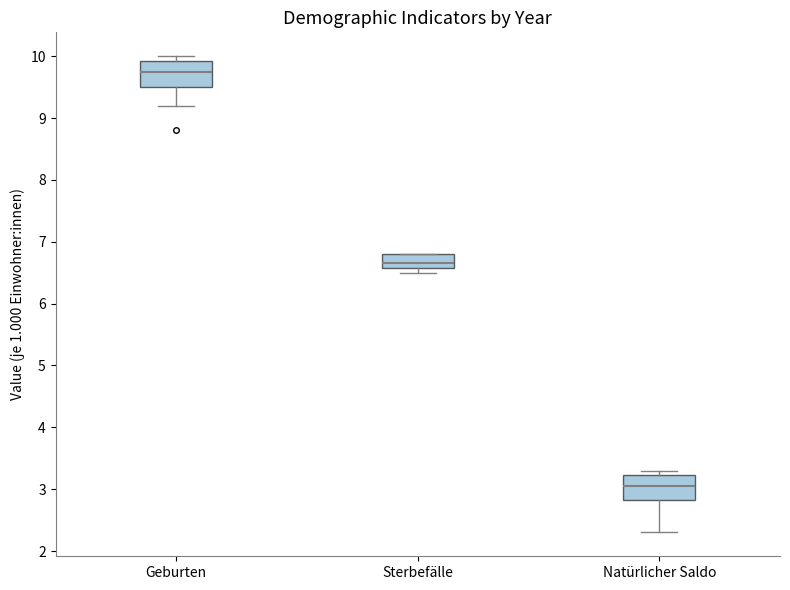

Which box has the highest median line?

Geburten